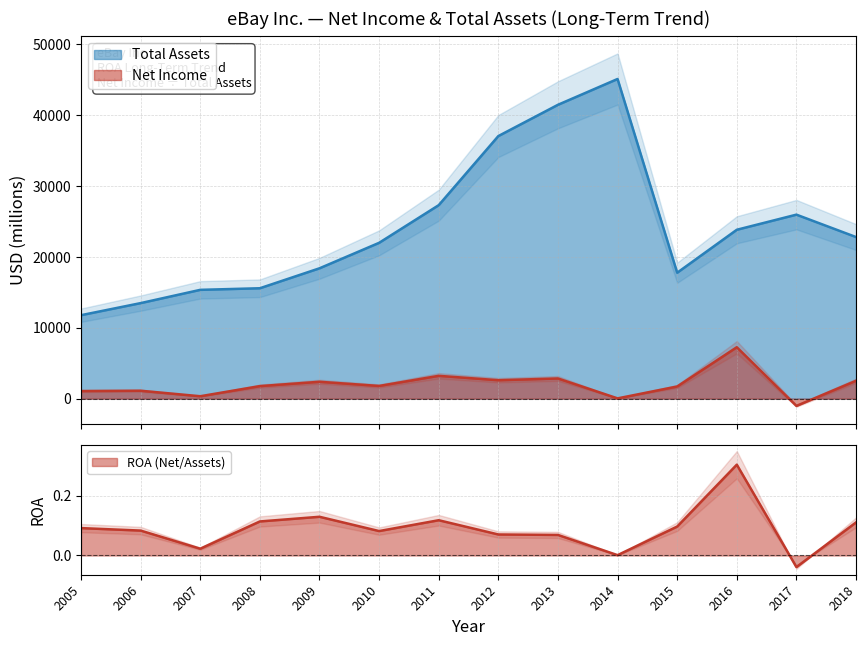

At which category does Total Assets reach its first local peak?

2014